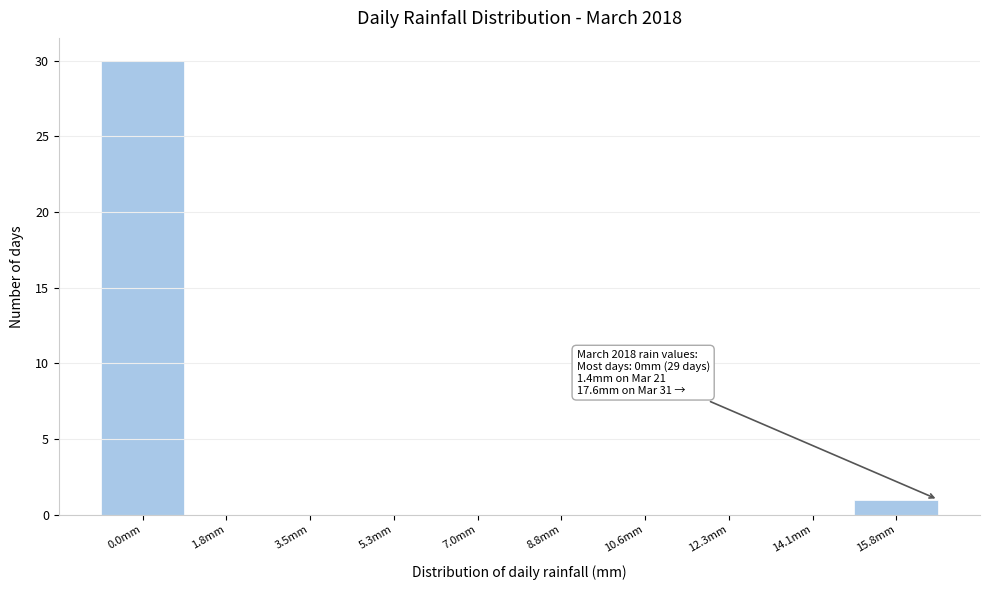

Reading left to right, transcribe all the data shown in this chart.

0.0mm=30	1.8mm=0	3.5mm=0	5.3mm=0	7.0mm=0	8.8mm=0	10.6mm=0	12.3mm=0	14.1mm=0	15.8mm=1